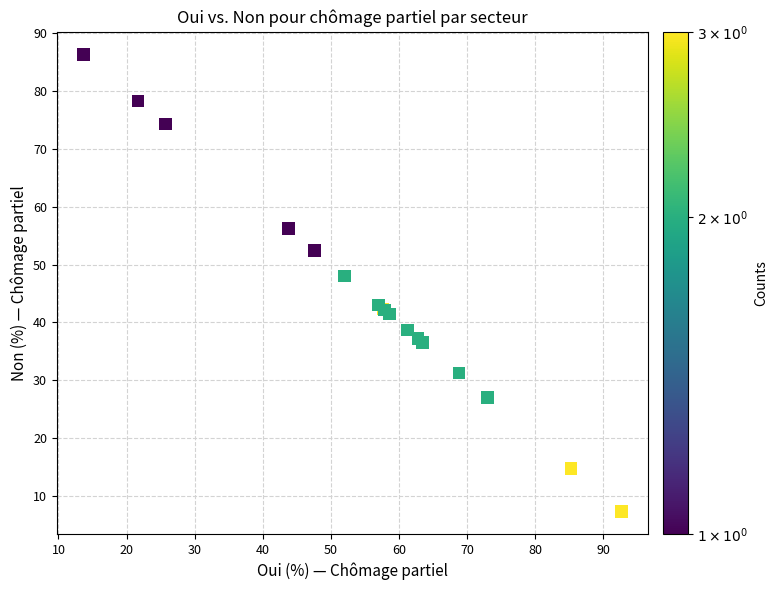

What Y value in the scatter plot is closest to 46?

48.0